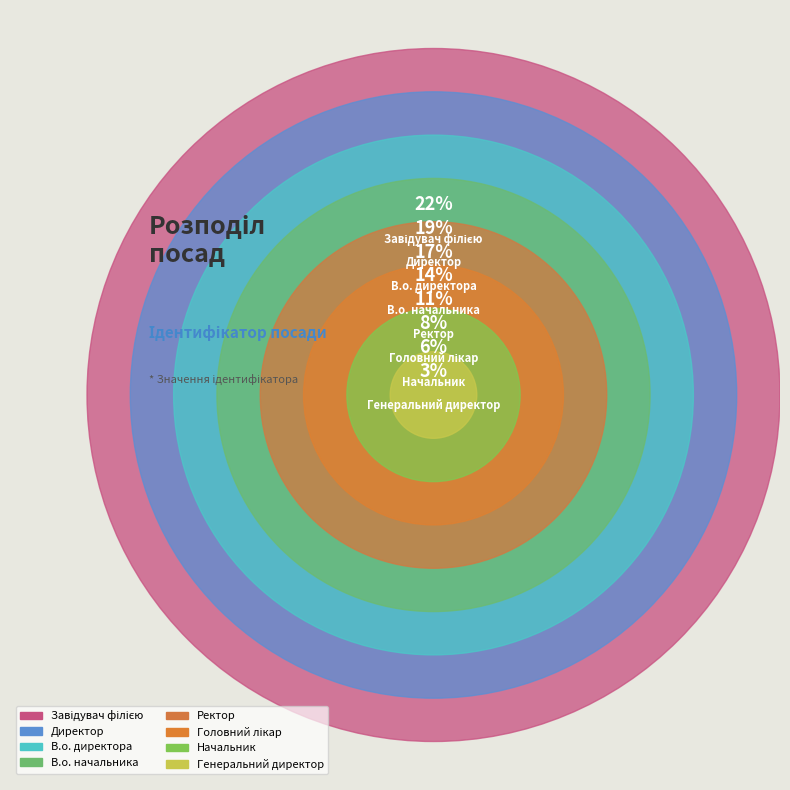

Count the number of slices in the pie.

8